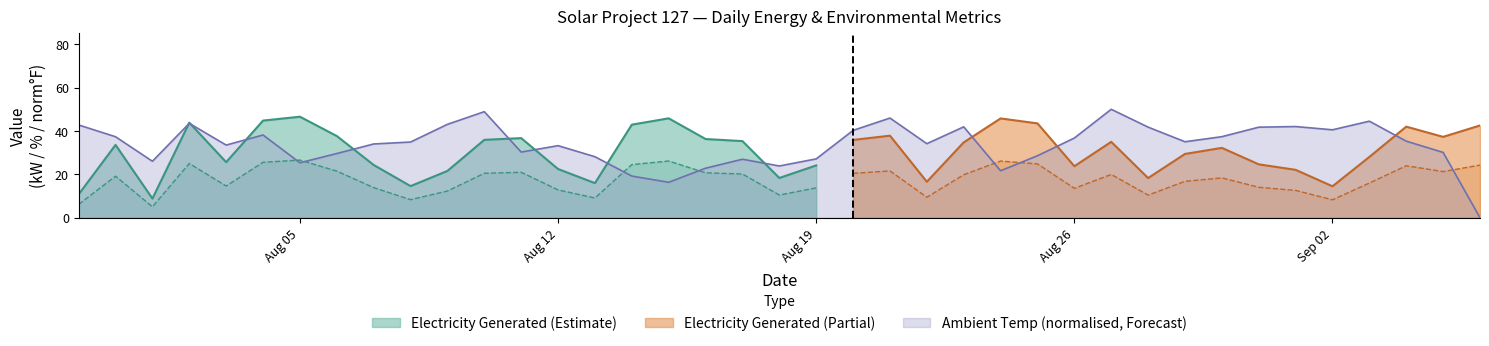

Read the Electricity Generated value at 17.

36.3